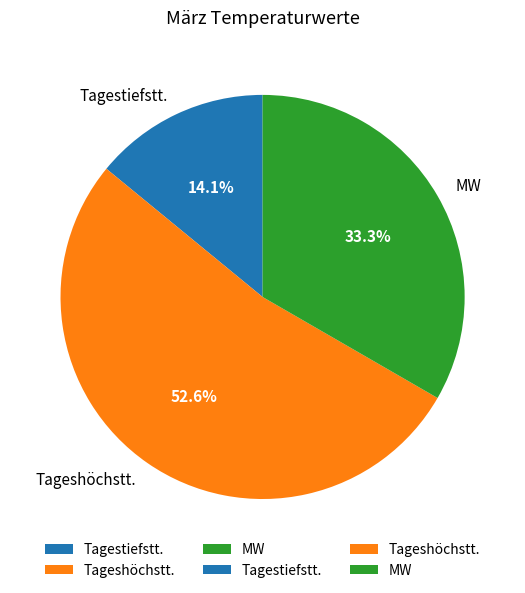

Which slice is the smallest?

Tagestiefstt.